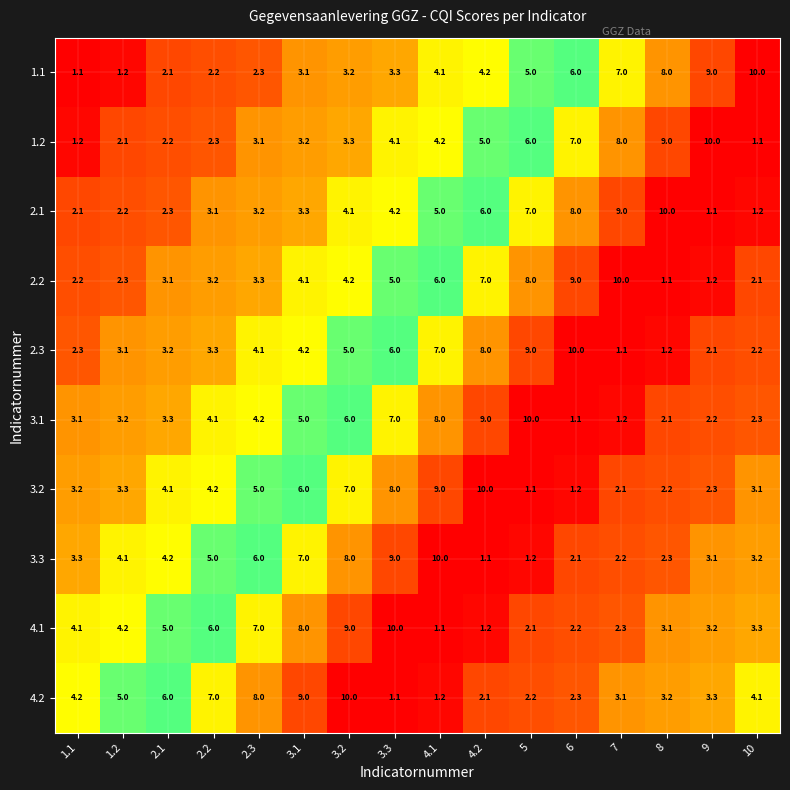

Is the value of 3.2 at 3.3 greater than the value of 4.2 at 3.3?

Yes